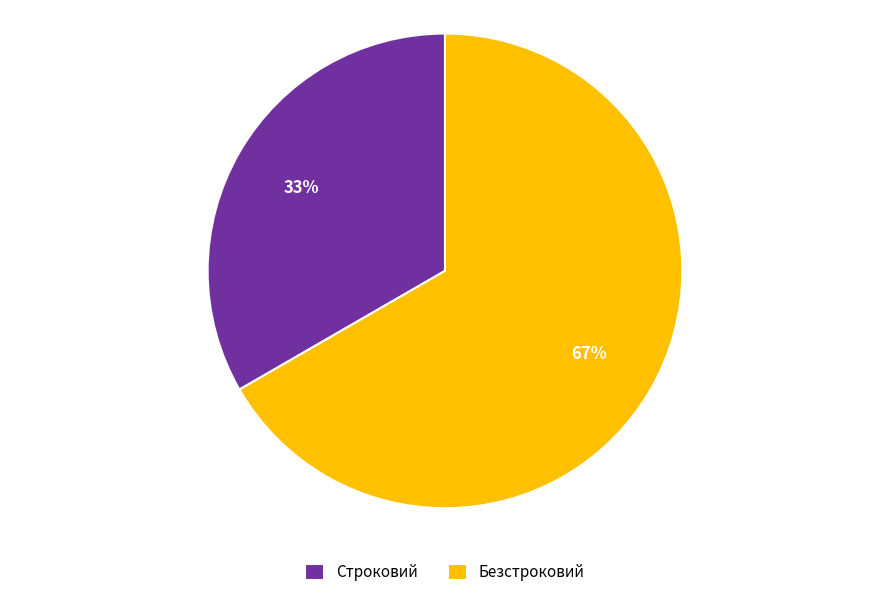

Count the number of slices in the pie.

2